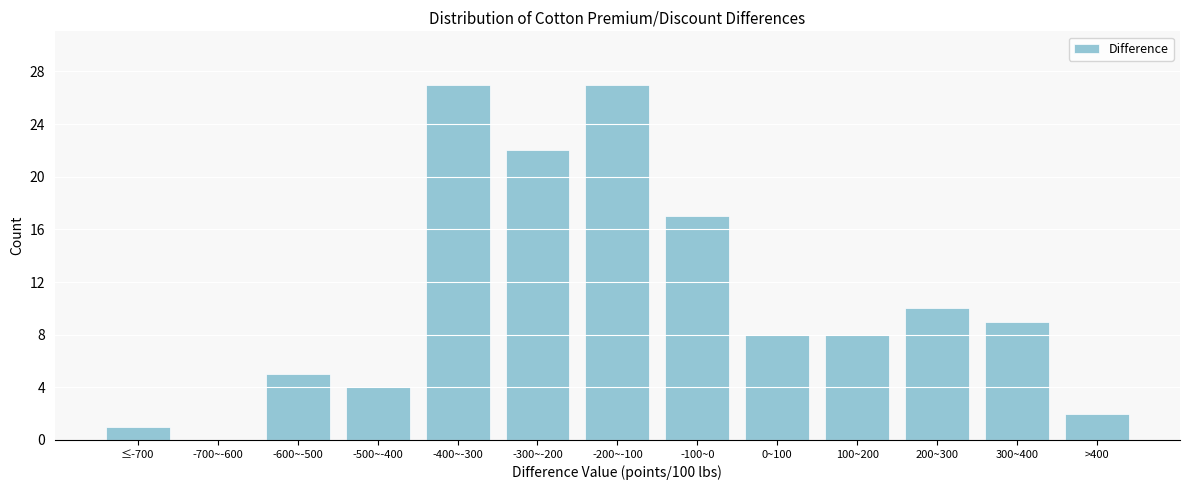

Reading left to right, what are all the values shown in this chart?

≤-700=1	-700~-600=0	-600~-500=5	-500~-400=4	-400~-300=27	-300~-200=22	-200~-100=27	-100~0=17	0~100=8	100~200=8	200~300=10	300~400=9	>400=2